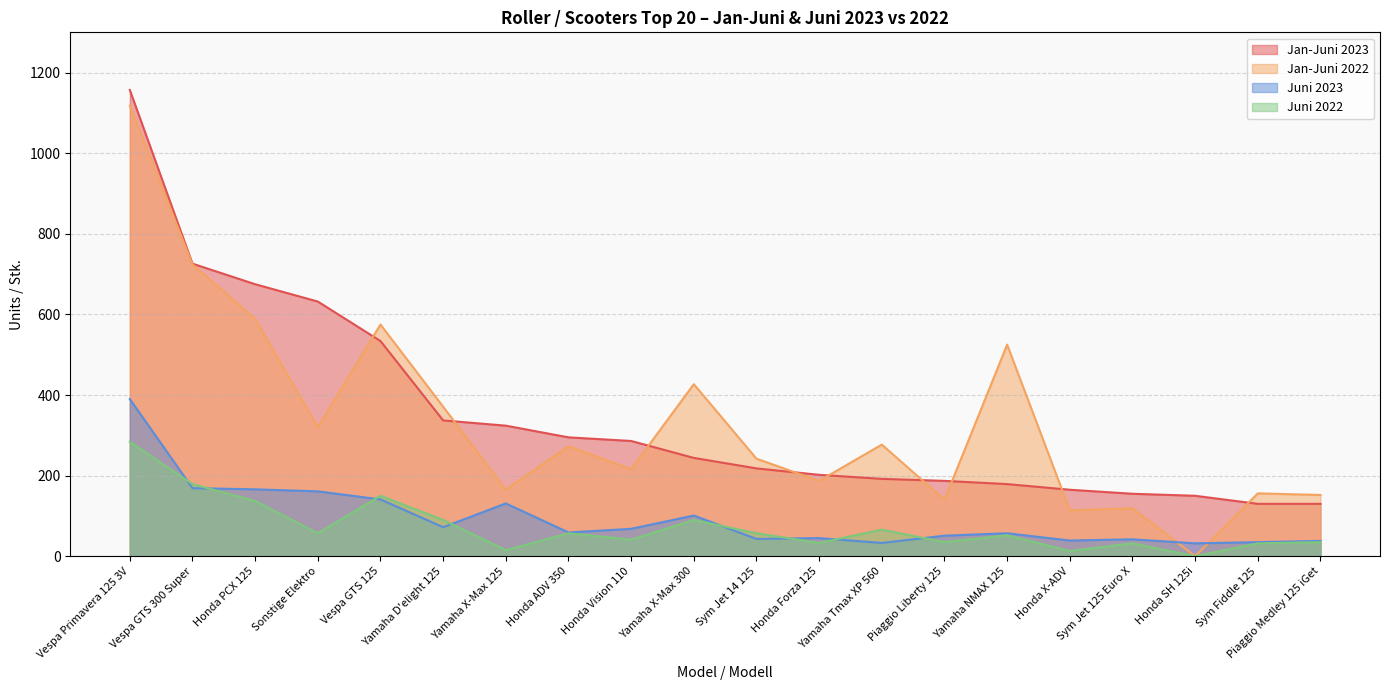

Is it true that Jan-Juni 2023 equals 242 at Honda X-ADV?

False